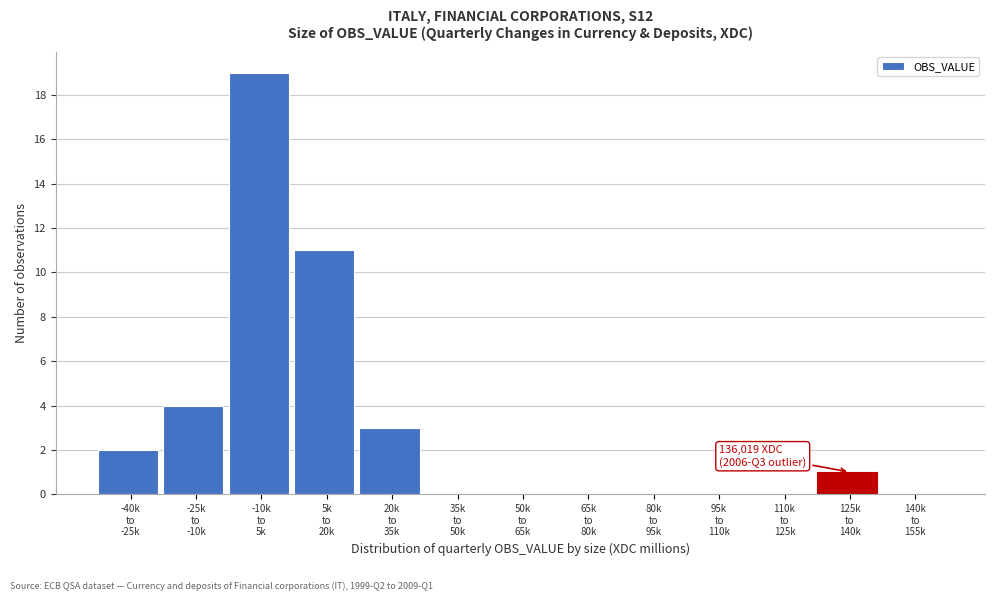

What is the sum of all values?

40